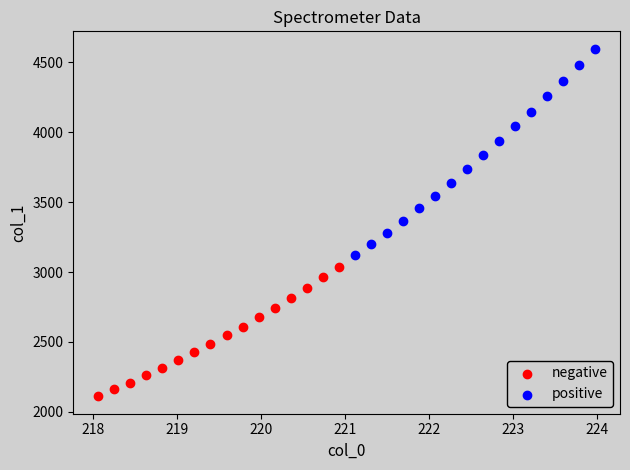

Which series has the largest Y range (max minus min)?

positive